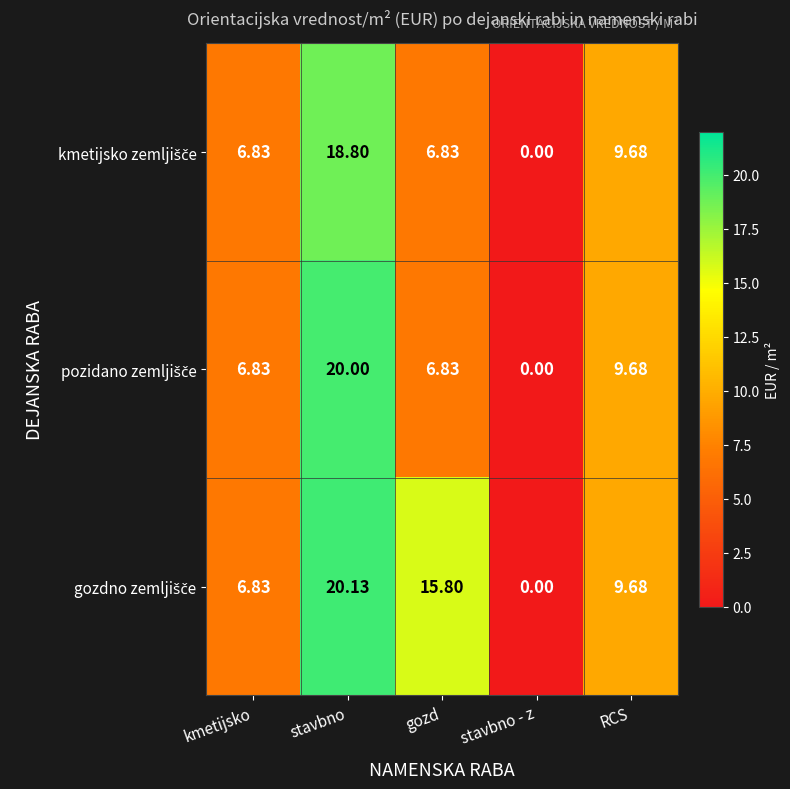

Which label corresponds to the smallest value in the chart?

stavbno - z